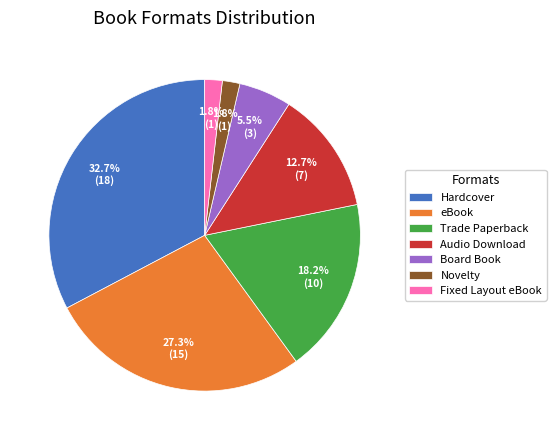

How many slices are in this pie chart?

7